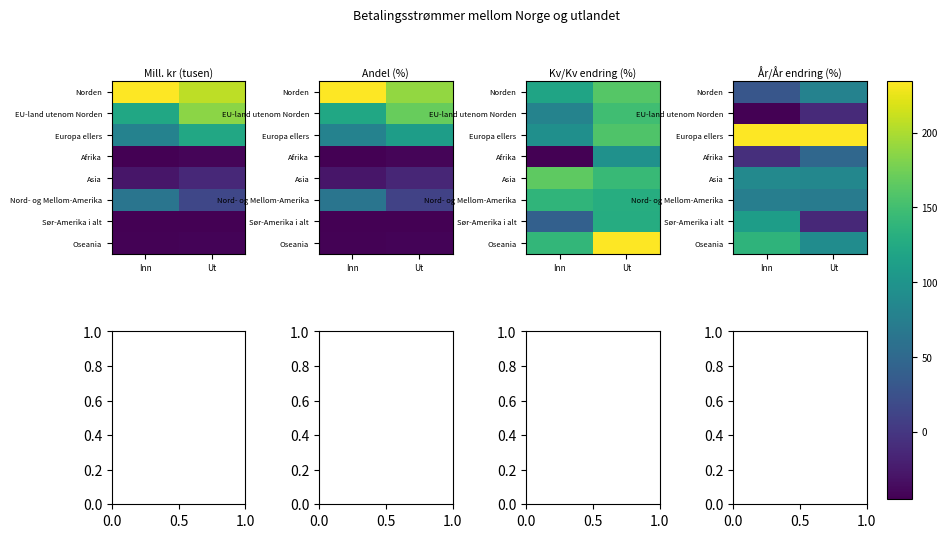

Is the value of Nord- og Mellom-Amerika at Ut greater than the value of Afrika at Ut?

Yes